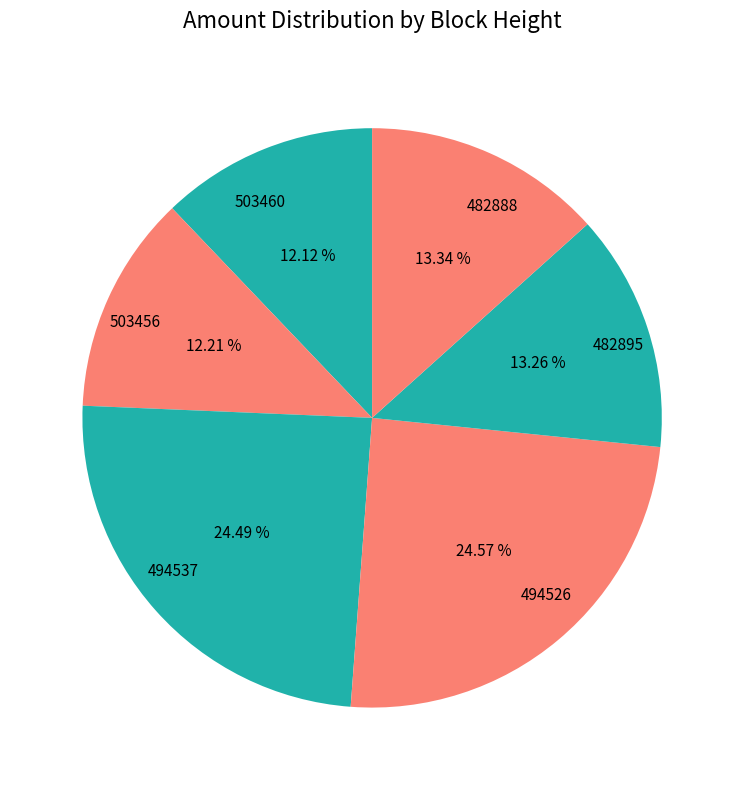

To the nearest percent, what is the average slice percentage?

17%